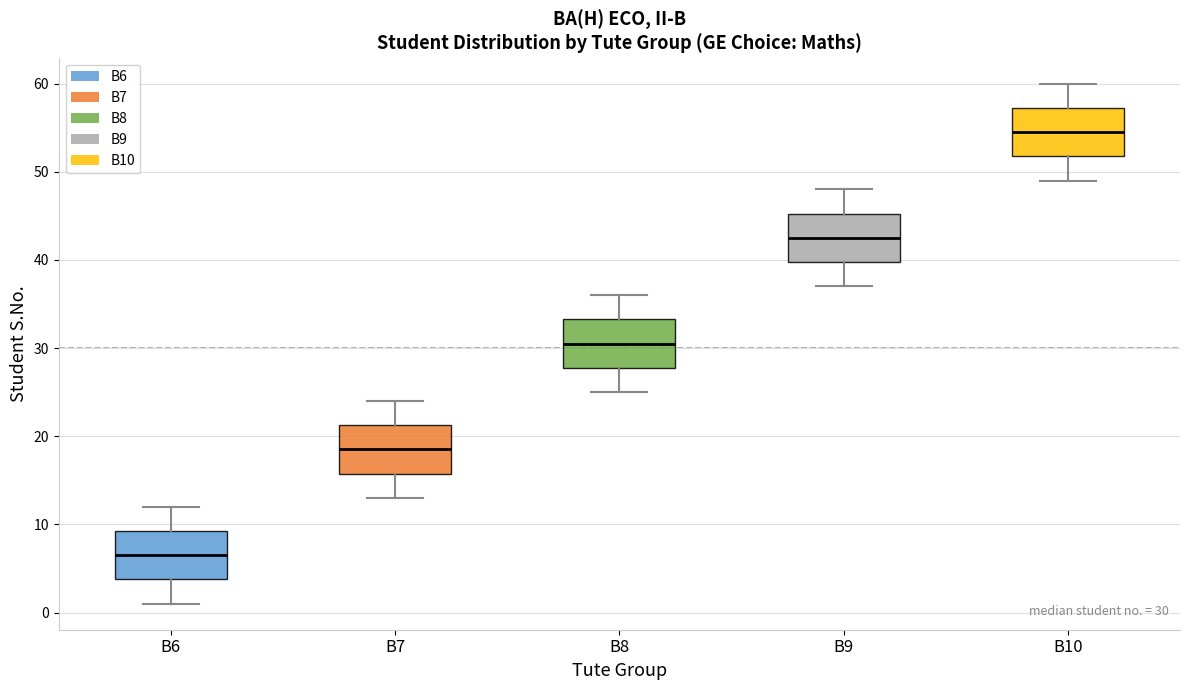

Which box's median line is the lowest?

B6